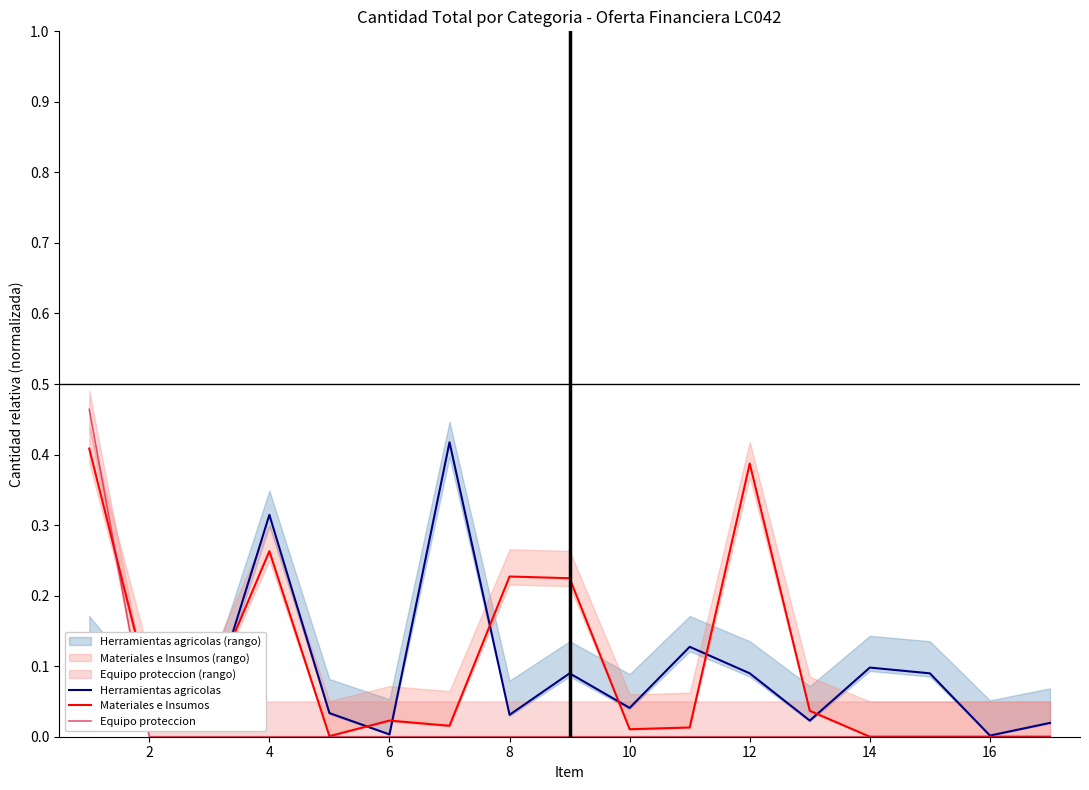

After their last crossing, which series has the higher values: Equipo proteccion or Herramientas agricolas?

Herramientas agricolas